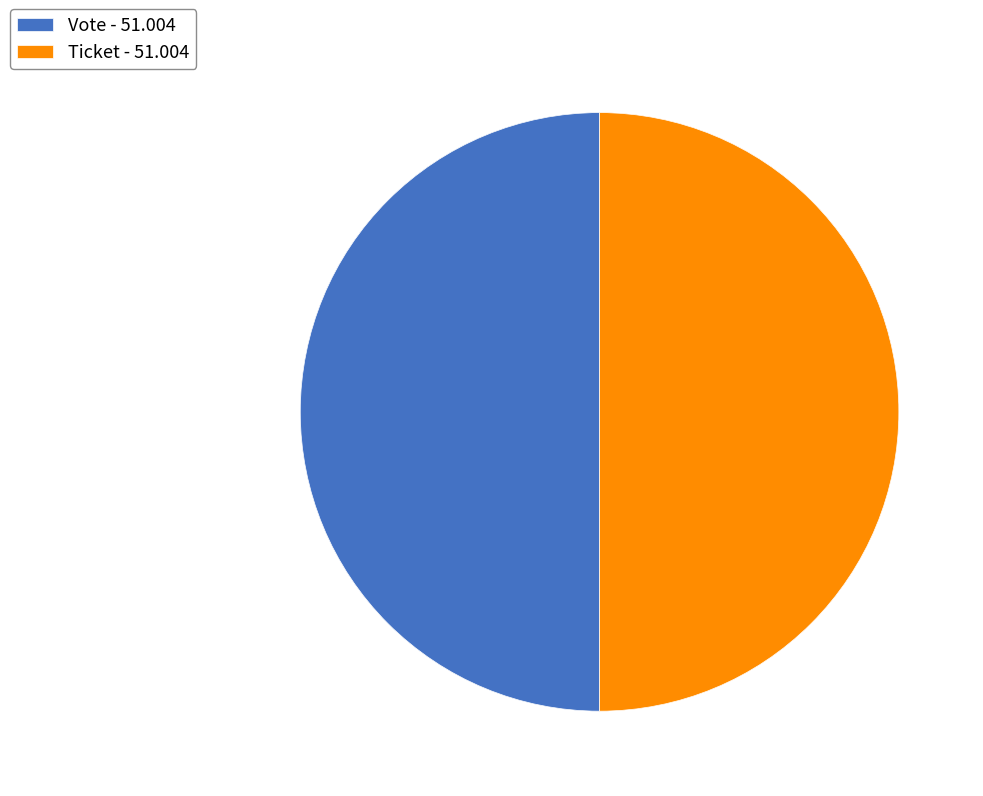

Is Ticket the majority of the pie?

No